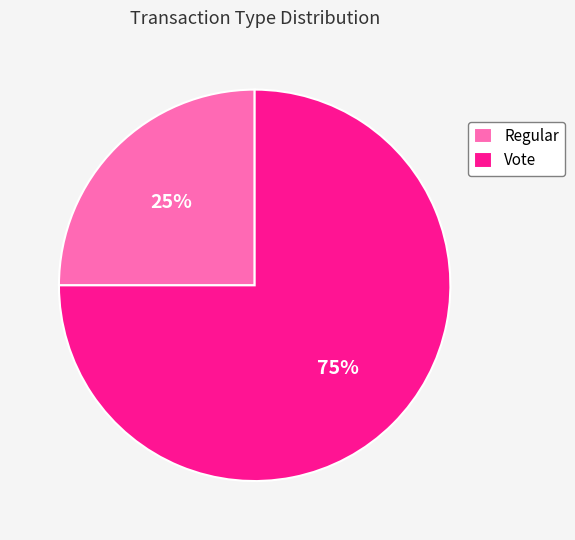

Is it true that Vote is 75% of the pie?

True